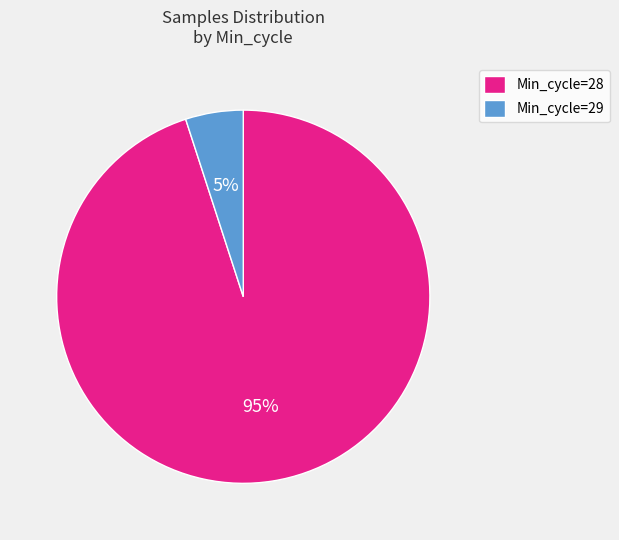

Which has a higher value, Min_cycle=28 or Min_cycle=29?

Min_cycle=28